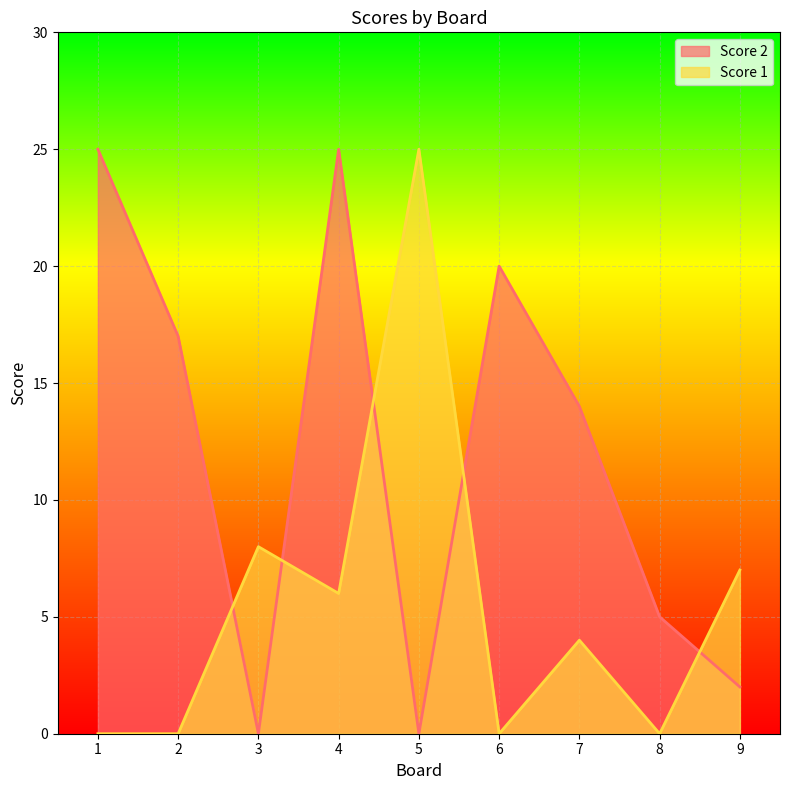

What is the difference between the highest and lowest values at 8?

5